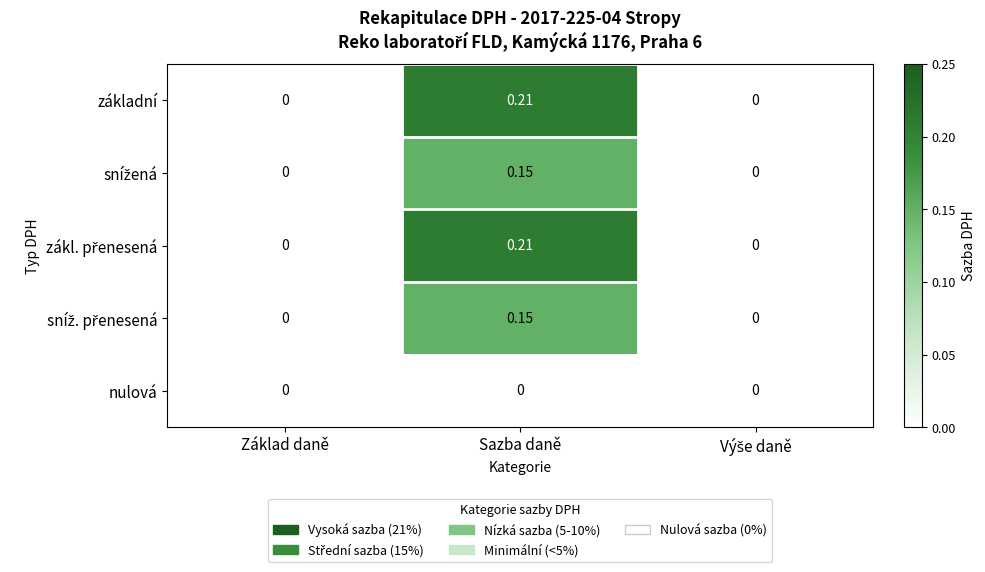

Which label corresponds to the largest value in the chart?

Sazba daně